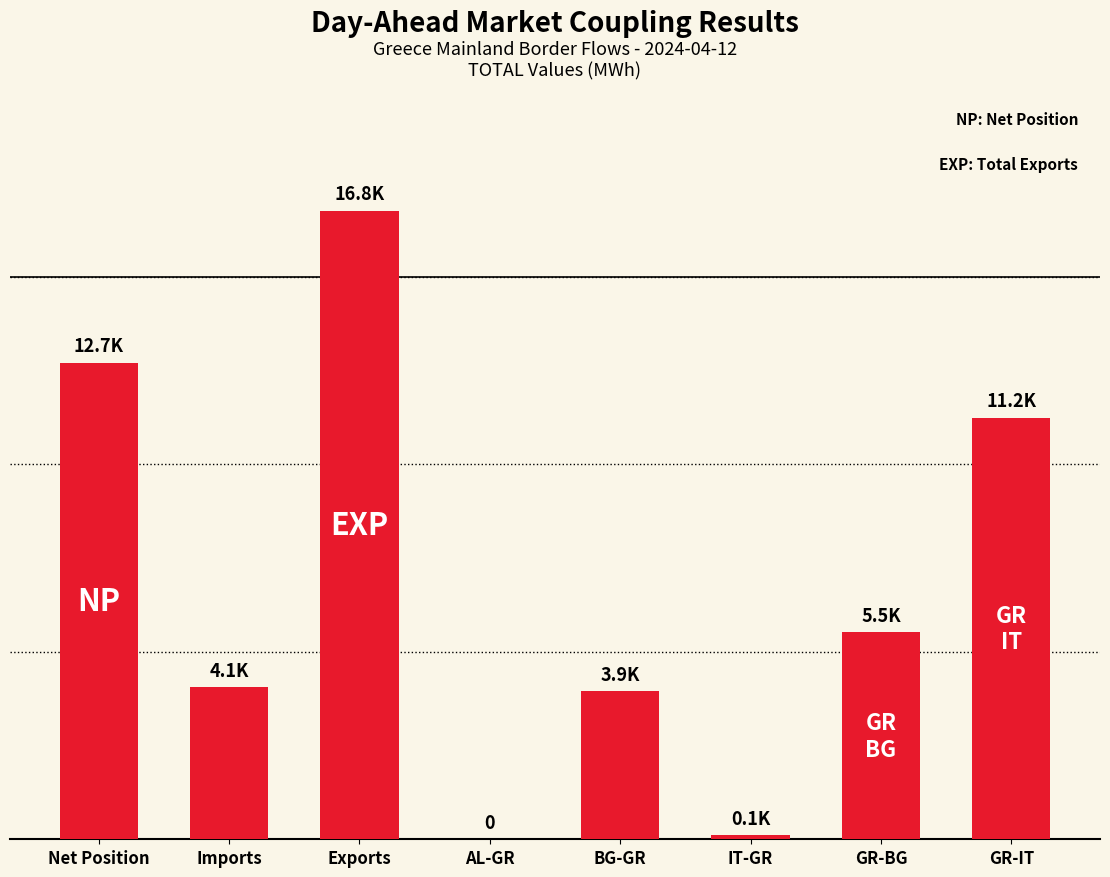

Which label corresponds to the smallest value in the chart?

AL-GR